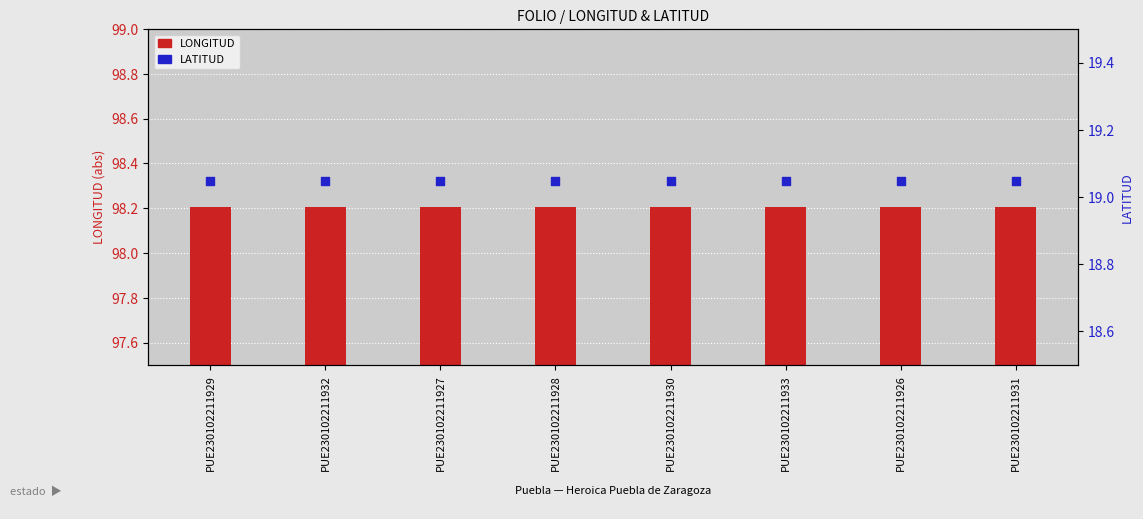

Which series has the largest total across all categories?

LONGITUD